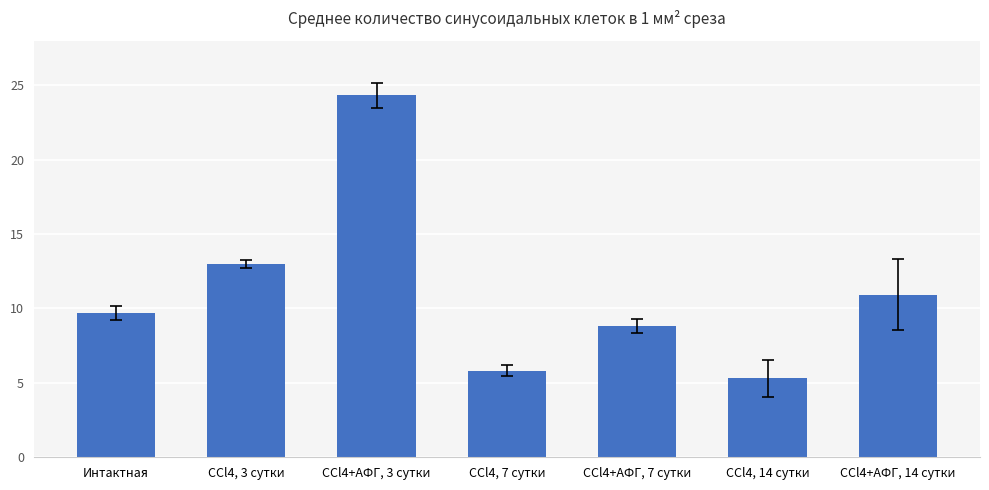

How many bars are there in total?

7